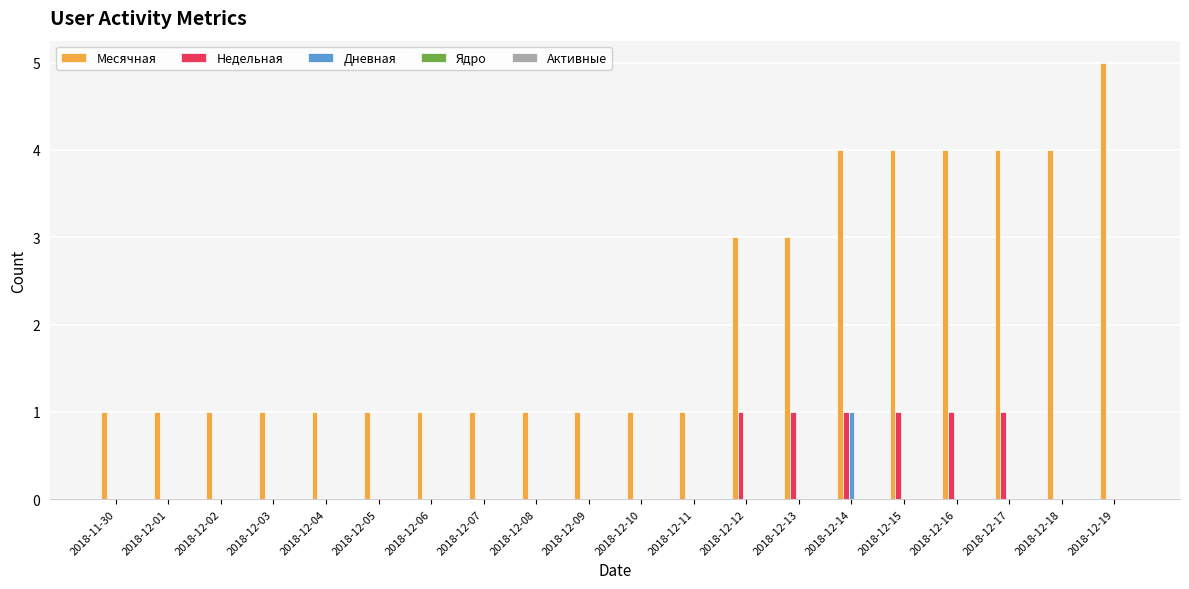

At which label does Месячная reach its peak?

2018-12-19